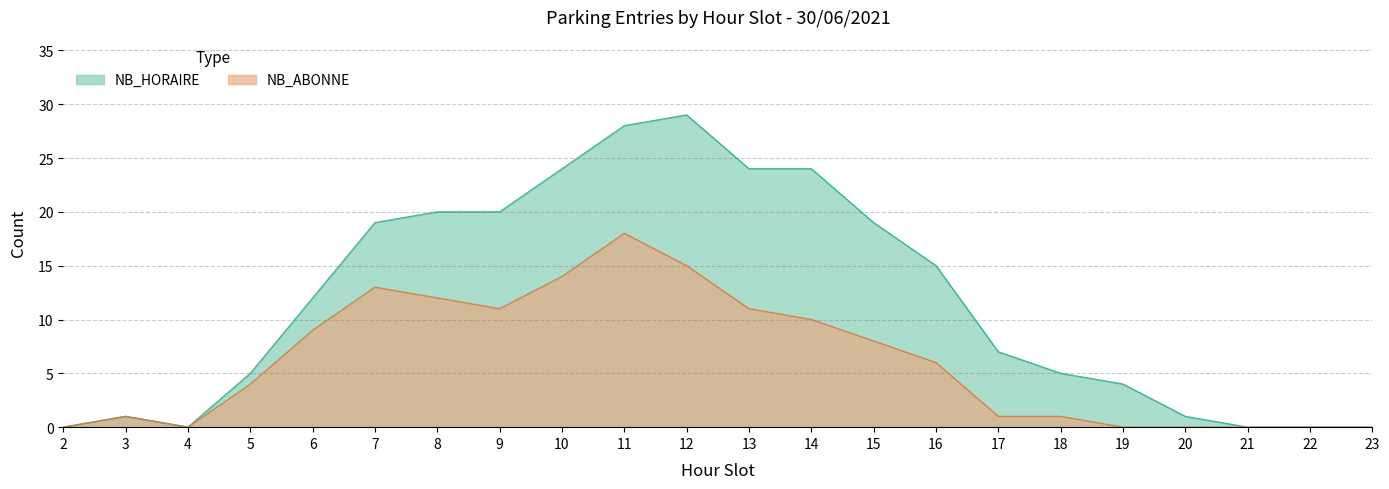

Where is the first local maximum?

3